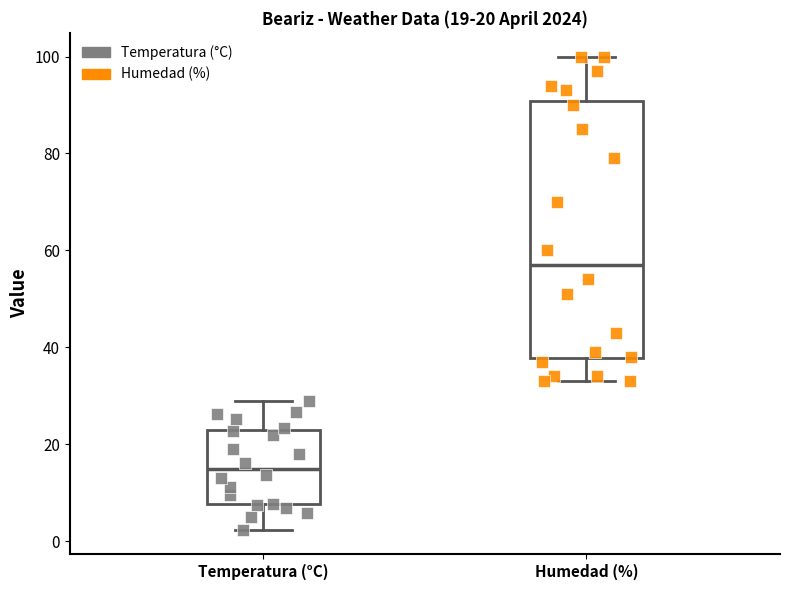

Which box has the lowest median line?

Temperatura (°C)